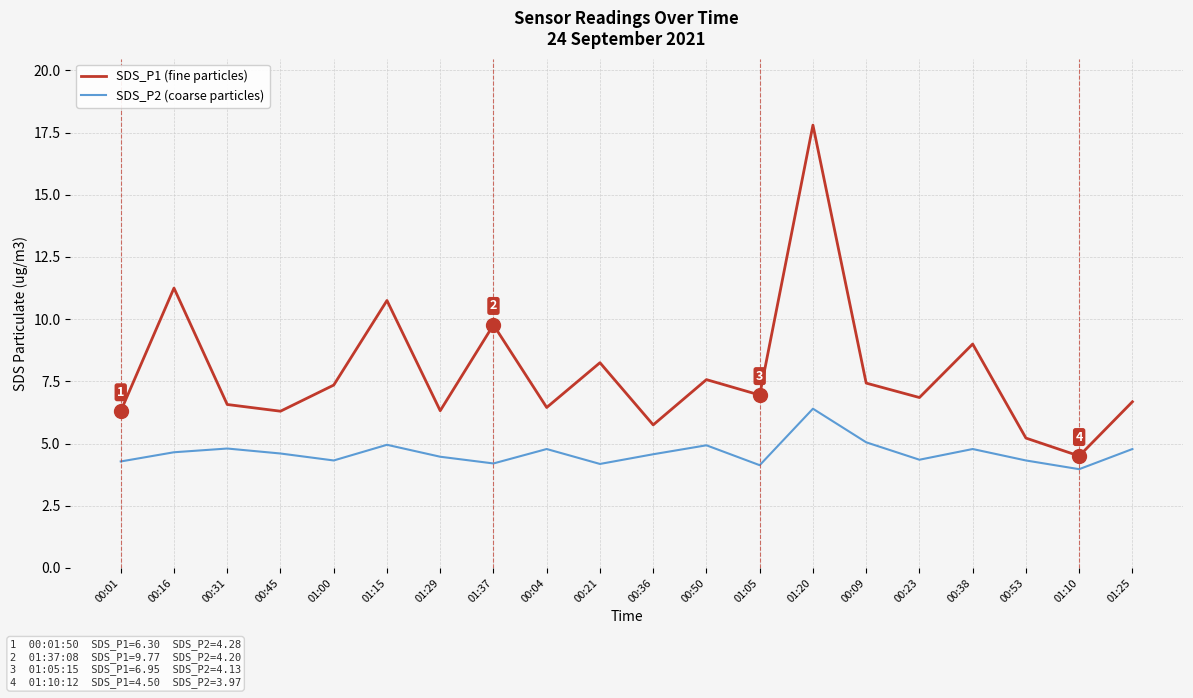

What are all the series names shown in the legend?

SDS_P1 (fine particles), SDS_P2 (coarse particles)